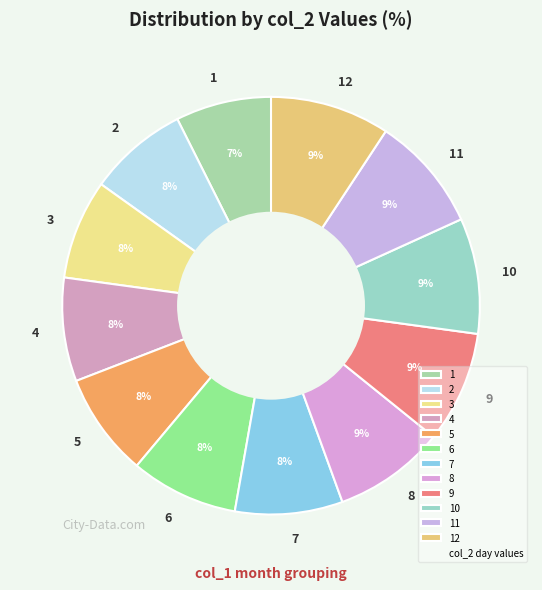

Combined, do 4 and 10 account for over 50%?

No